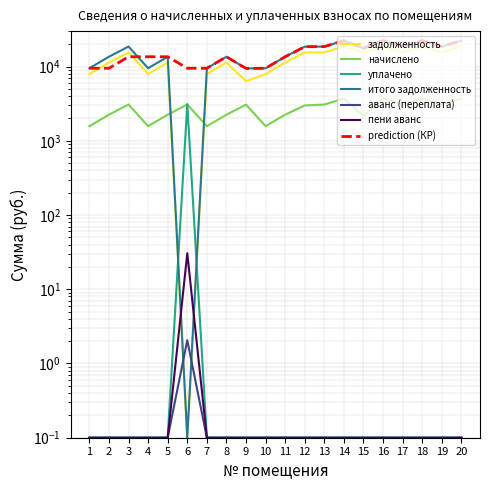

True or false: итого задолженность has more than 0 points higher than both neighbors.

True